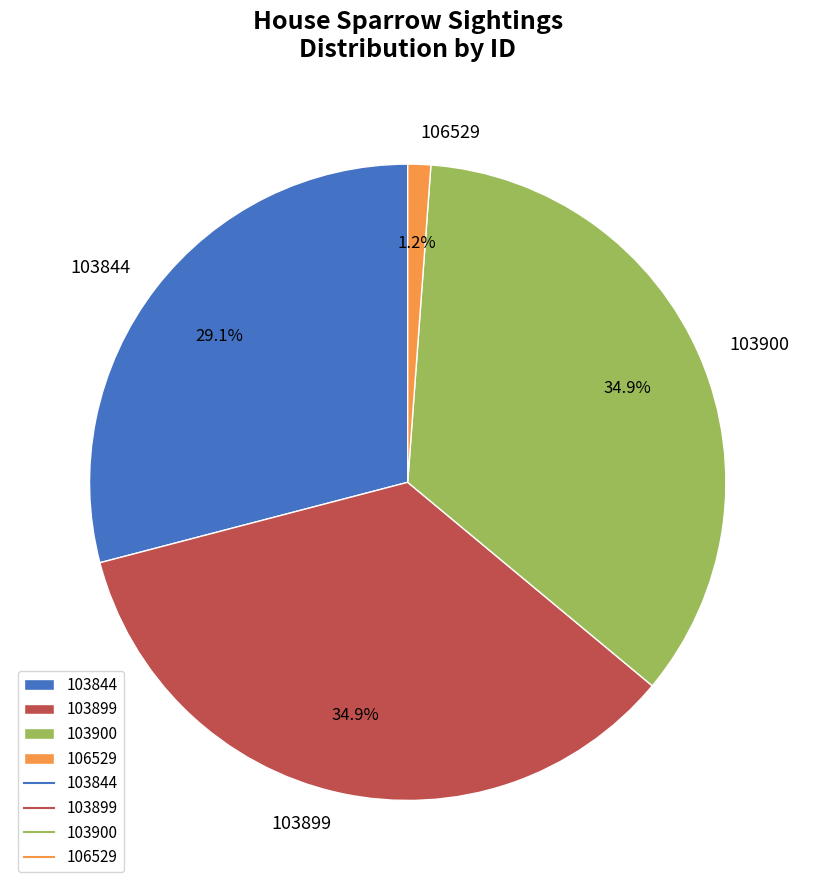

What is the ratio of the value at 103844 to the value at 103900?

0.8